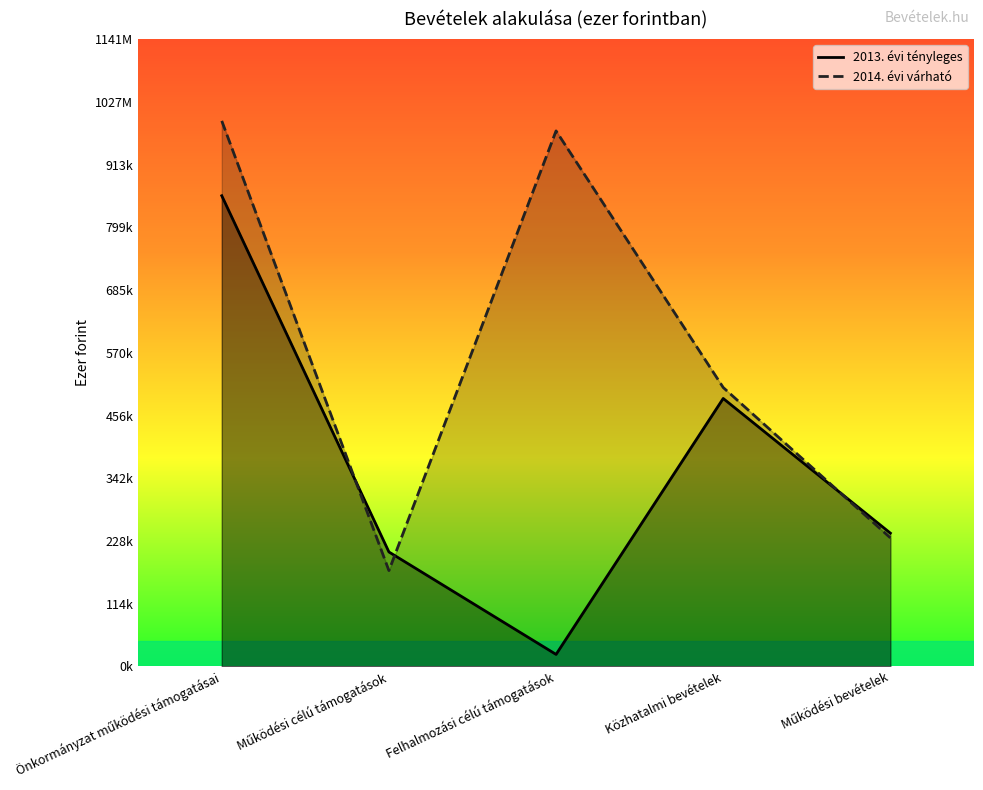

What is the greatest value displayed?

992876